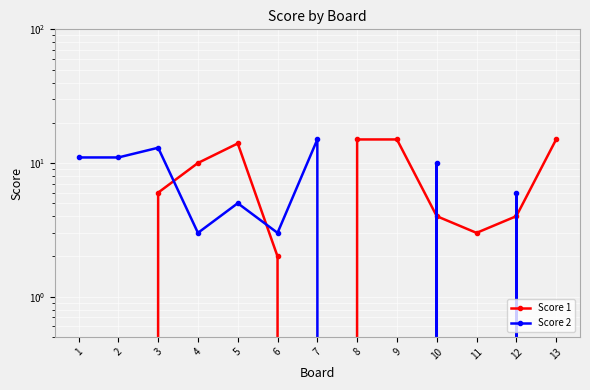

Rank the series by their average value, from lowest to highest.

Score 2, Score 1